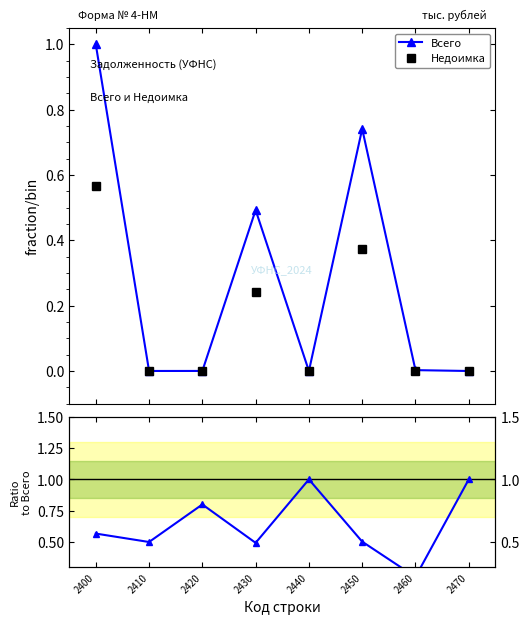

True or false: Недоимка / Всего and Всего intersect in this chart.

True